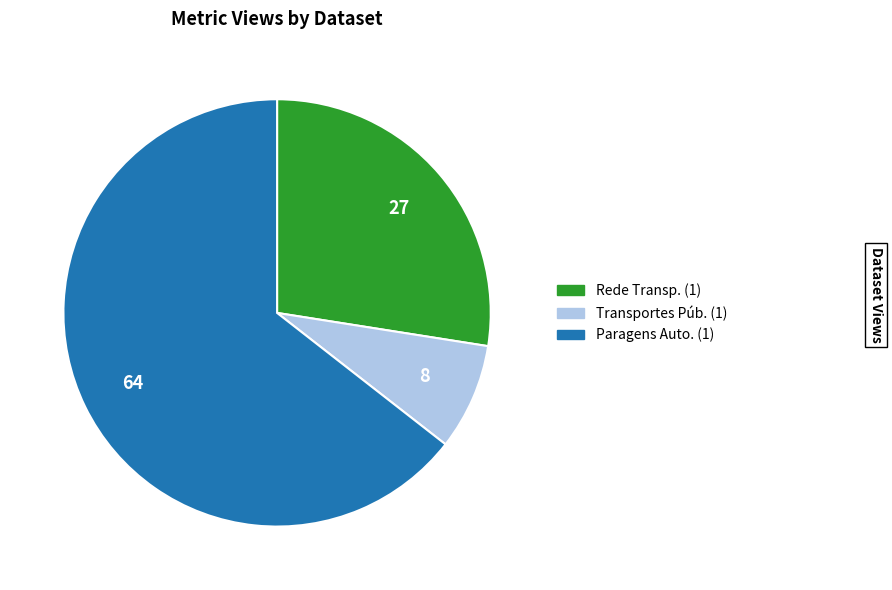

Is there any slice that represents more than half of the pie?

Yes